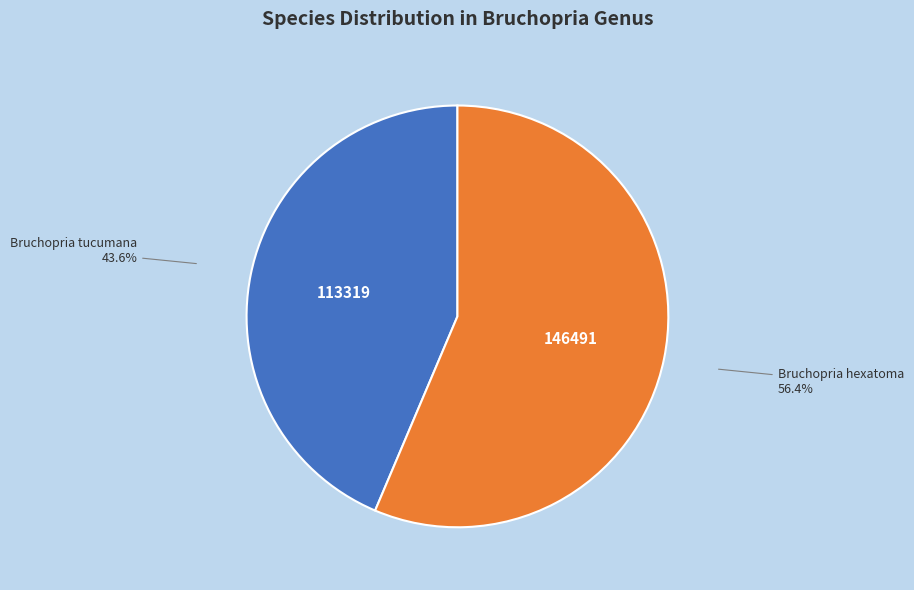

To the nearest percent, what percentage of the pie is Bruchopria tucumana?

44%